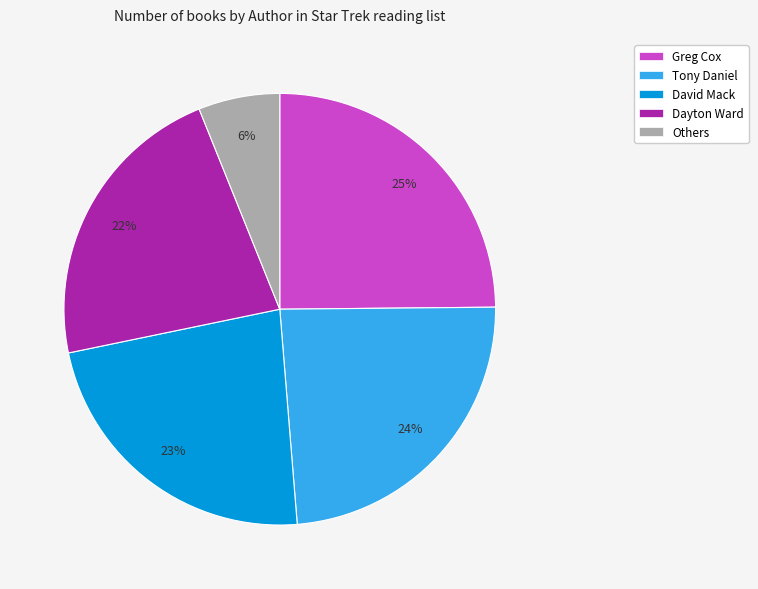

To the nearest percent, what is the average slice percentage?

20%